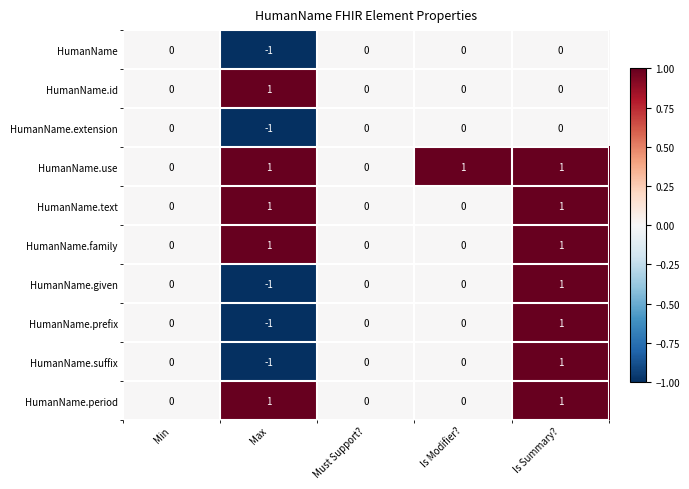

How many HumanName.prefix values are between 0 and 1?

4